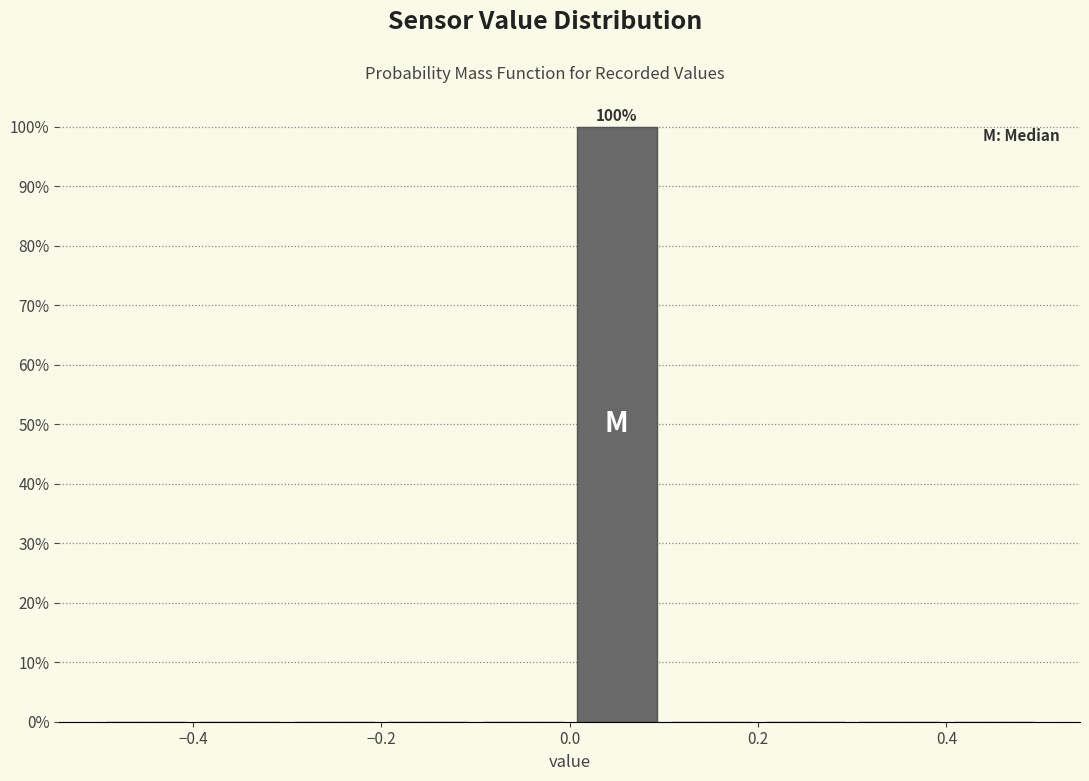

Which range on the x-axis has the tallest bar?

0.0 to 0.1